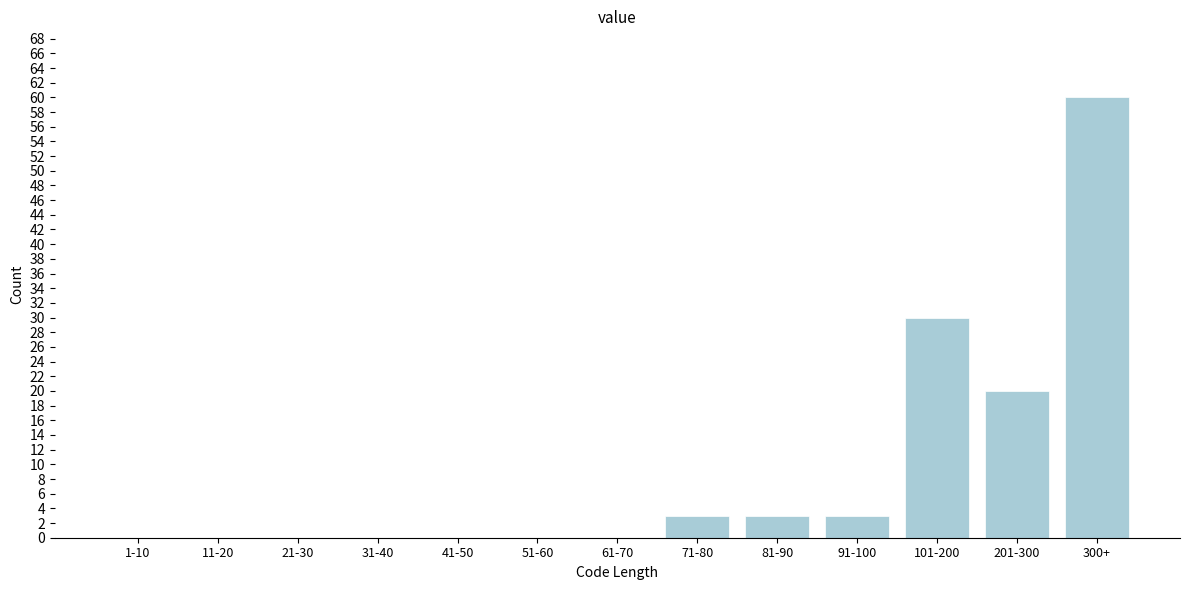

Reading left to right, transcribe all the data shown in this chart.

1-10=0	11-20=0	21-30=0	31-40=0	41-50=0	51-60=0	61-70=0	71-80=3	81-90=3	91-100=3	101-200=30	201-300=20	300+=60